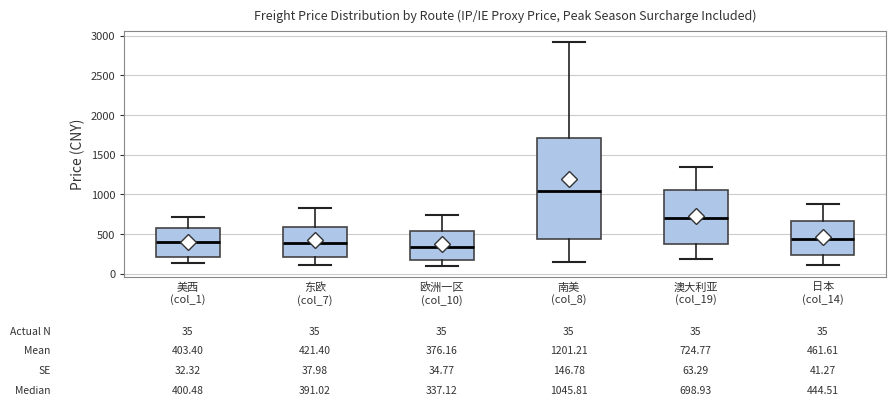

Which box has the lowest median line?

欧洲一区 (col_10)